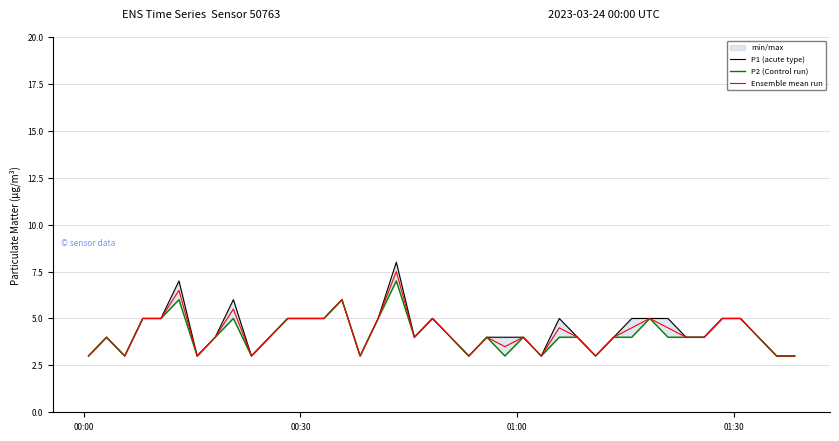

At how many categories does at least one series exceed 3?

30